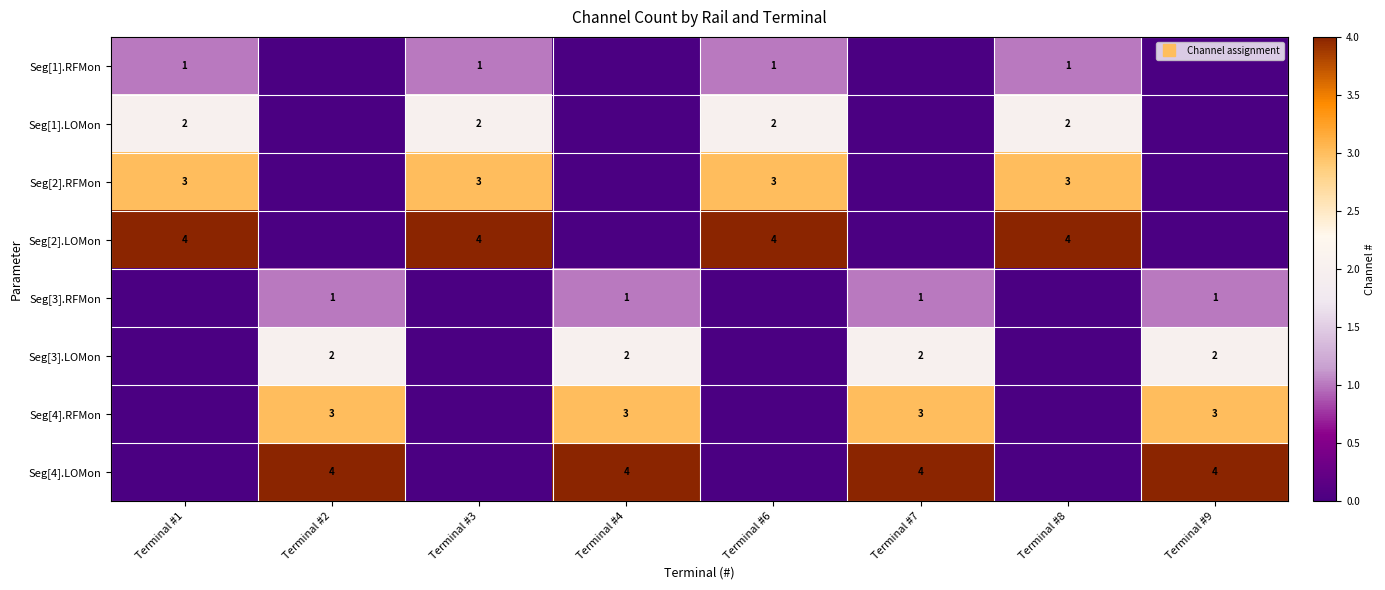

Is the value of Seg[1].LOMon at Terminal #2 greater than the value of Seg[3].RFMon at Terminal #8?

No